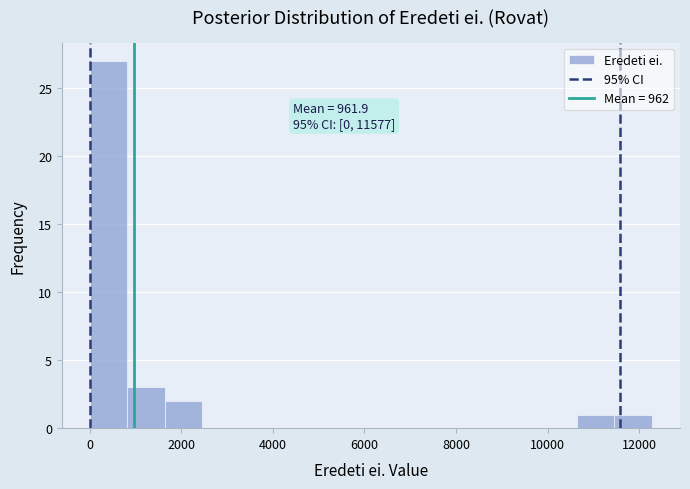

Over which range of the x-axis is the bar tallest?

0 to 800